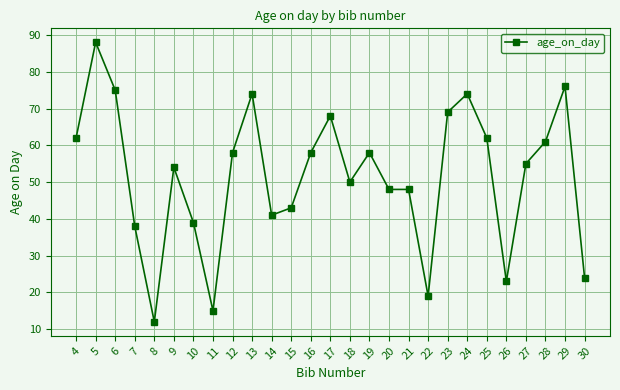

What is the change in value from 18 to 30?

-26